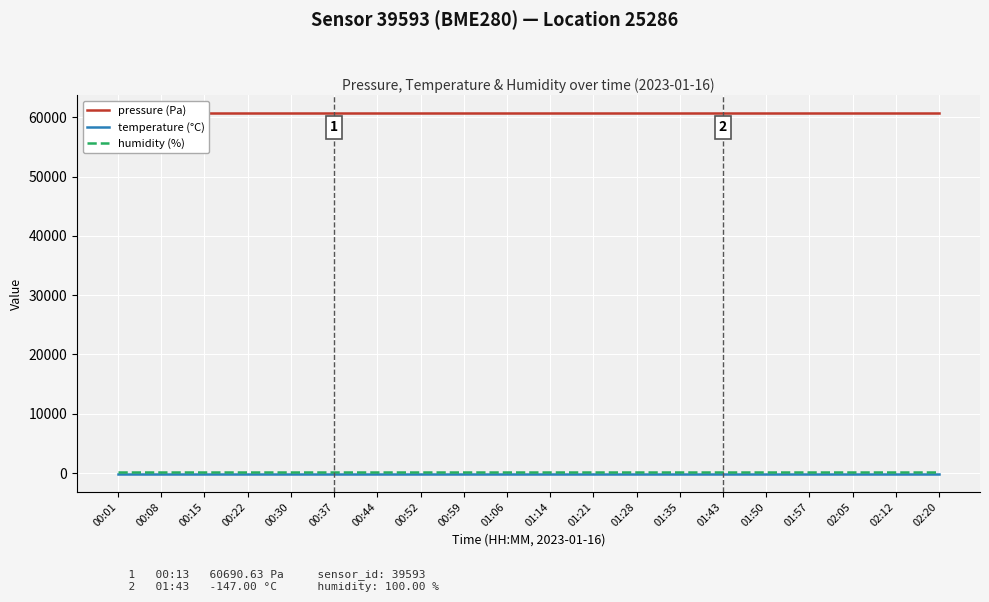

How many series are shown in this chart?

3